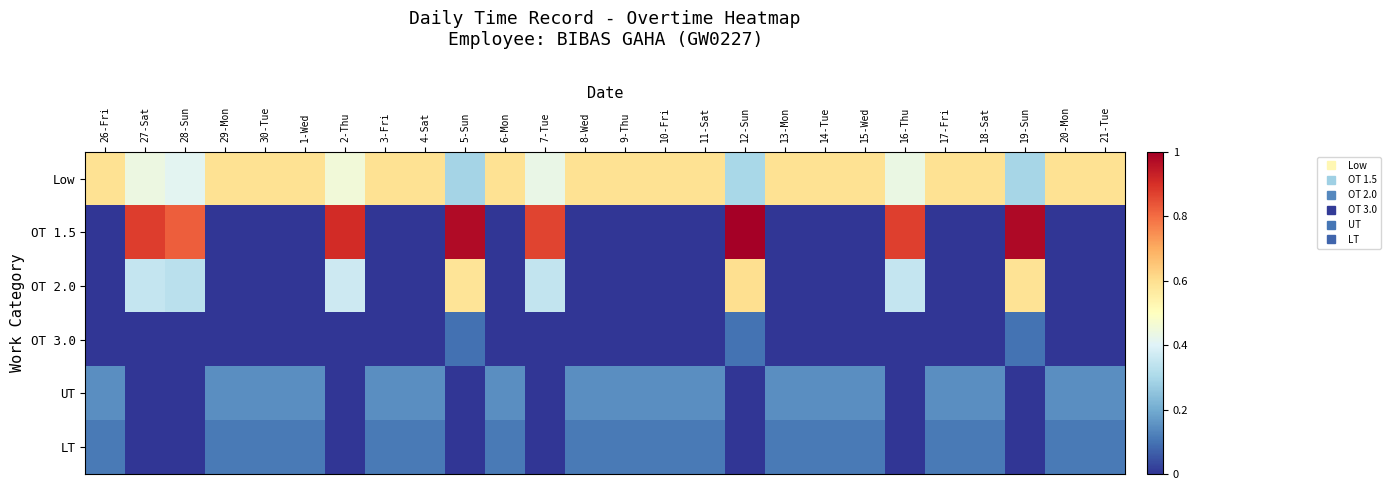

At which category does the chart reach its peak across all series?

12-Sun